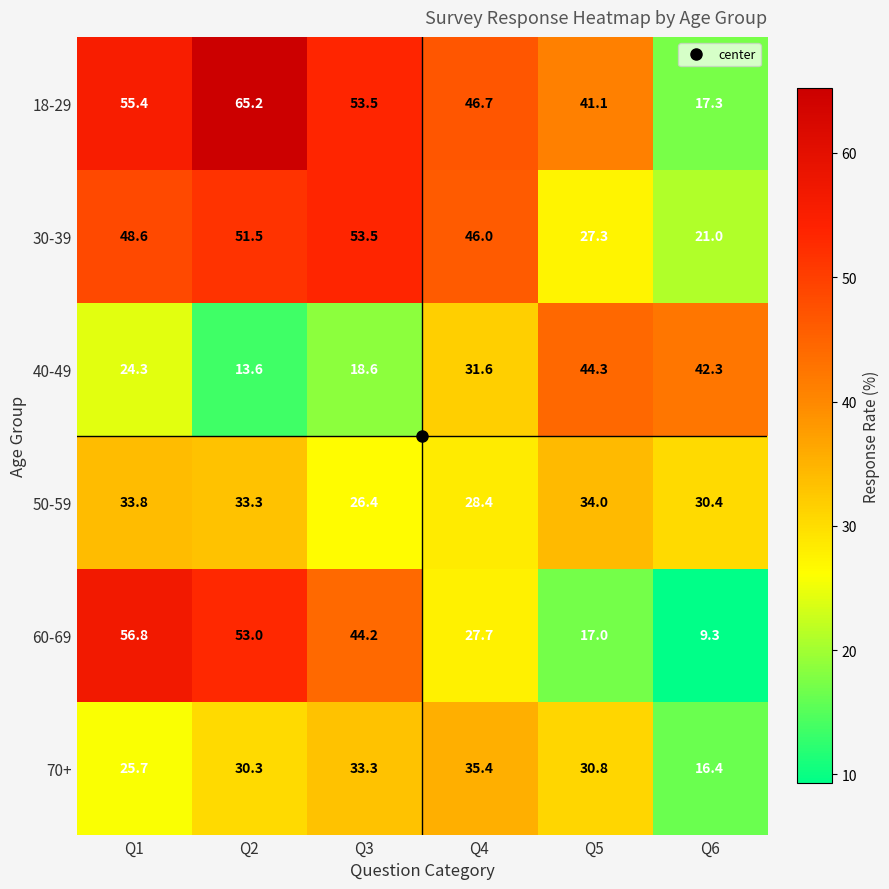

Rank the series by their maximum value, from highest to lowest.

18-29, 60-69, 30-39, 40-49, 70+, 50-59